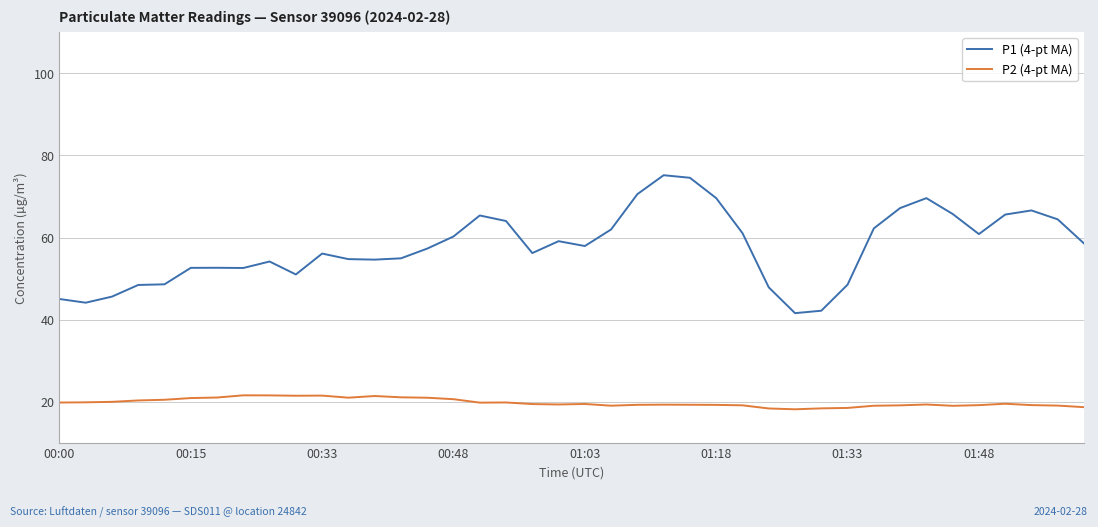

What is the smallest value displayed?

18.2